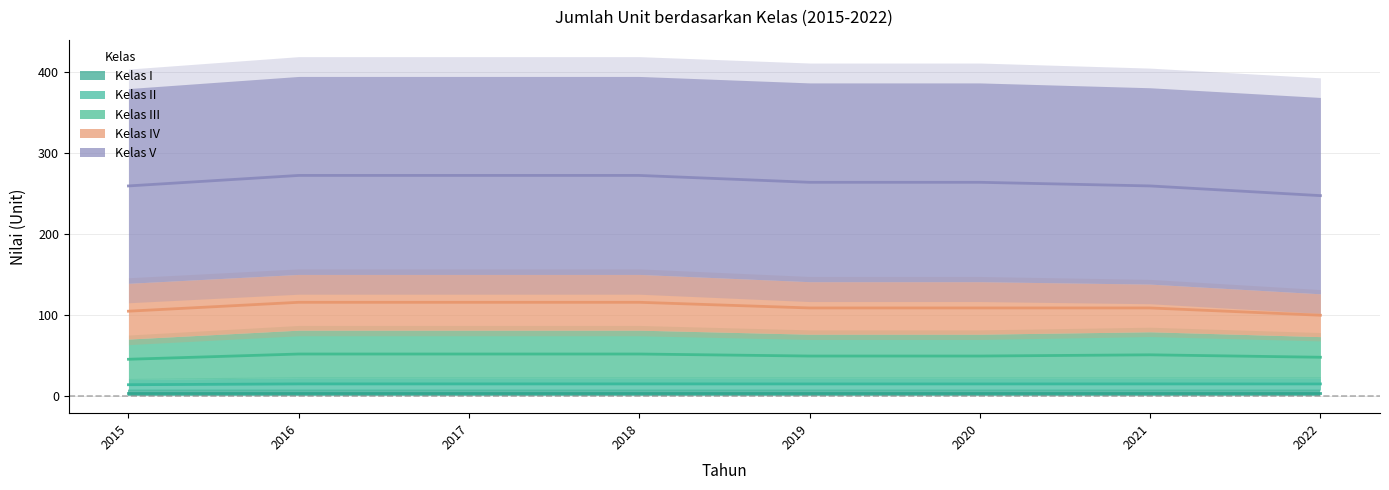

What is the value of the Kelas I point at the 3rd from the left?

7